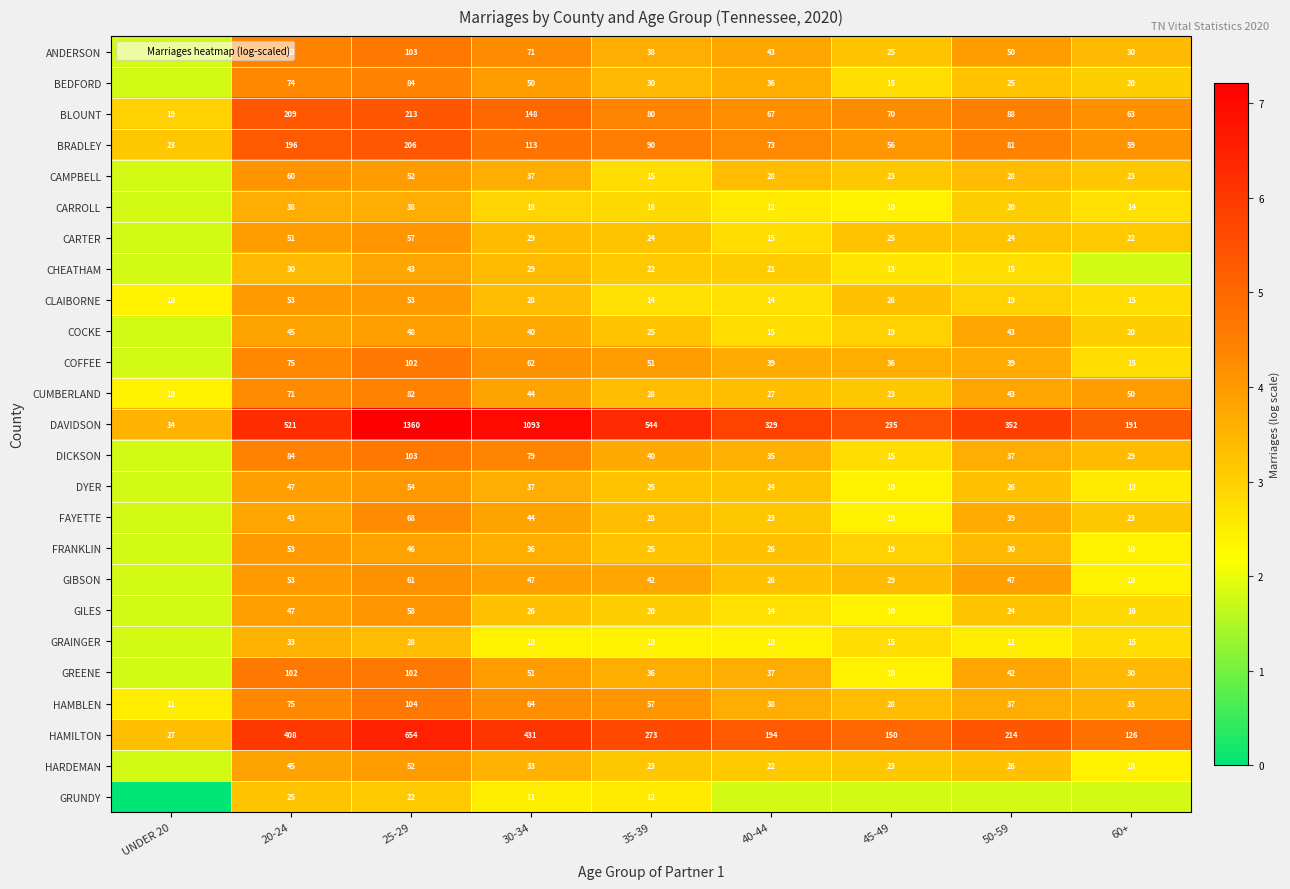

What is the maximum value shown in the chart?

7.2